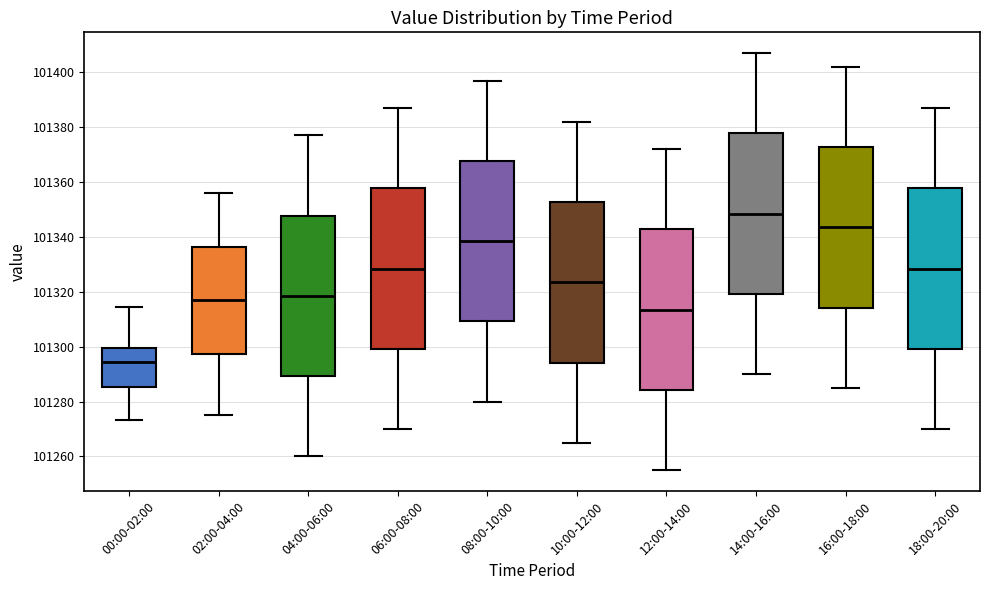

Reading left to right, transcribe this box plot: for each box, give where its median line is, the range the box spans, and where its two whiskers end, as read against the y-axis. The values are not printed on the chart, so give them approximately, as read against the axis.

00:00-02:00: median 101294, box 101286 to 101300, whiskers 101274 to 101314
02:00-04:00: median 101318, box 101298 to 101336, whiskers 101276 to 101356
04:00-06:00: median 101318, box 101290 to 101348, whiskers 101260 to 101378
06:00-08:00: median 101328, box 101300 to 101358, whiskers 101270 to 101388
08:00-10:00: median 101338, box 101310 to 101368, whiskers 101280 to 101398
10:00-12:00: median 101324, box 101294 to 101352, whiskers 101266 to 101382
12:00-14:00: median 101314, box 101284 to 101342, whiskers 101256 to 101372
14:00-16:00: median 101348, box 101320 to 101378, whiskers 101290 to 101408
16:00-18:00: median 101344, box 101314 to 101372, whiskers 101286 to 101402
18:00-20:00: median 101328, box 101300 to 101358, whiskers 101270 to 101388